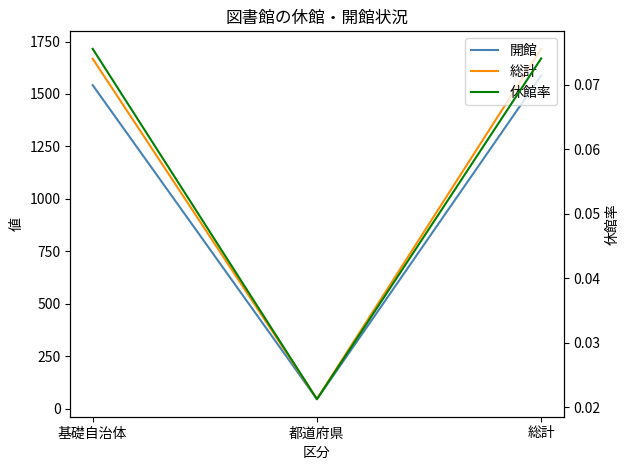

What is the label of the 1st point from the left?

基礎自治体